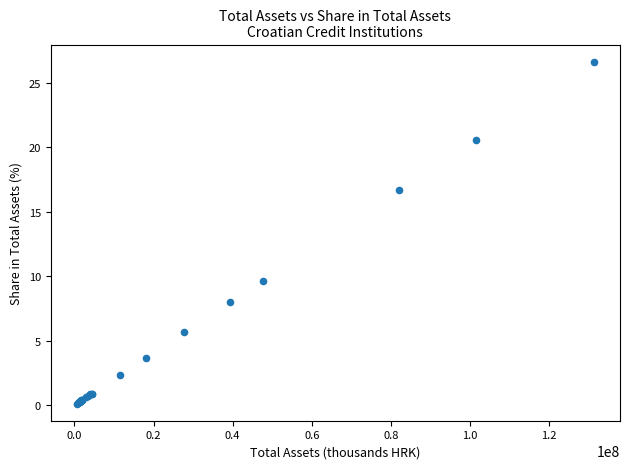

What Y value in the scatter plot is closest to 13?

9.7